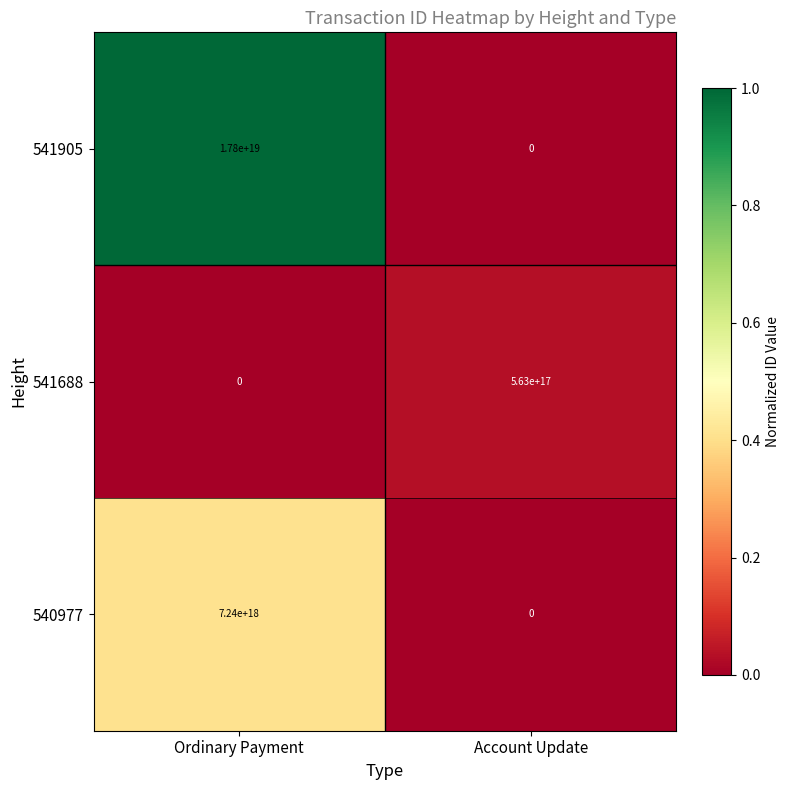

The 541688 series shows 1012481550080258944 at Account Update. True or false?

False